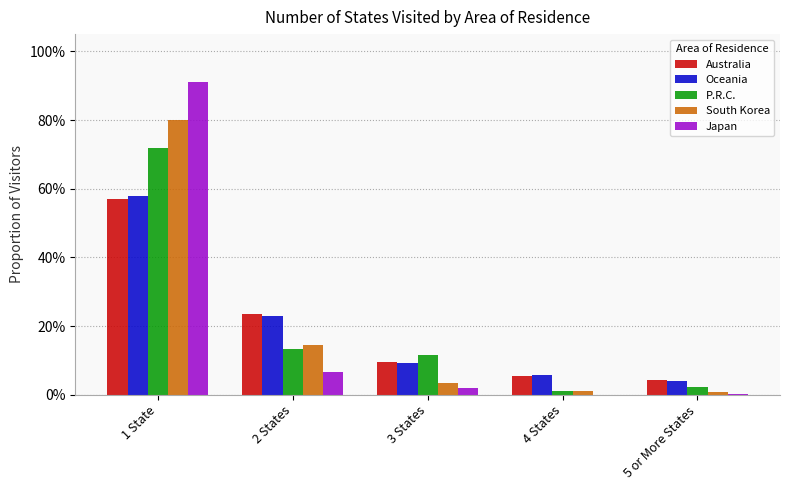

At which category is the sum across all series the highest?

1 State